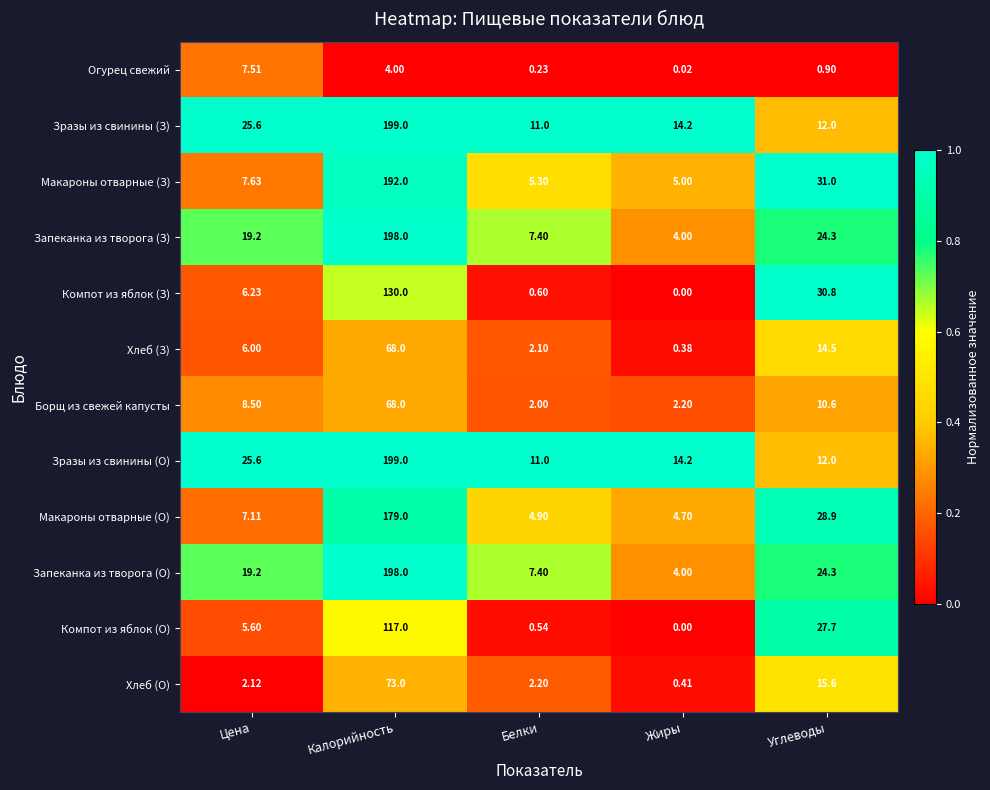

At which label is Борщ из свежей капусты closest to 35?

Углеводы